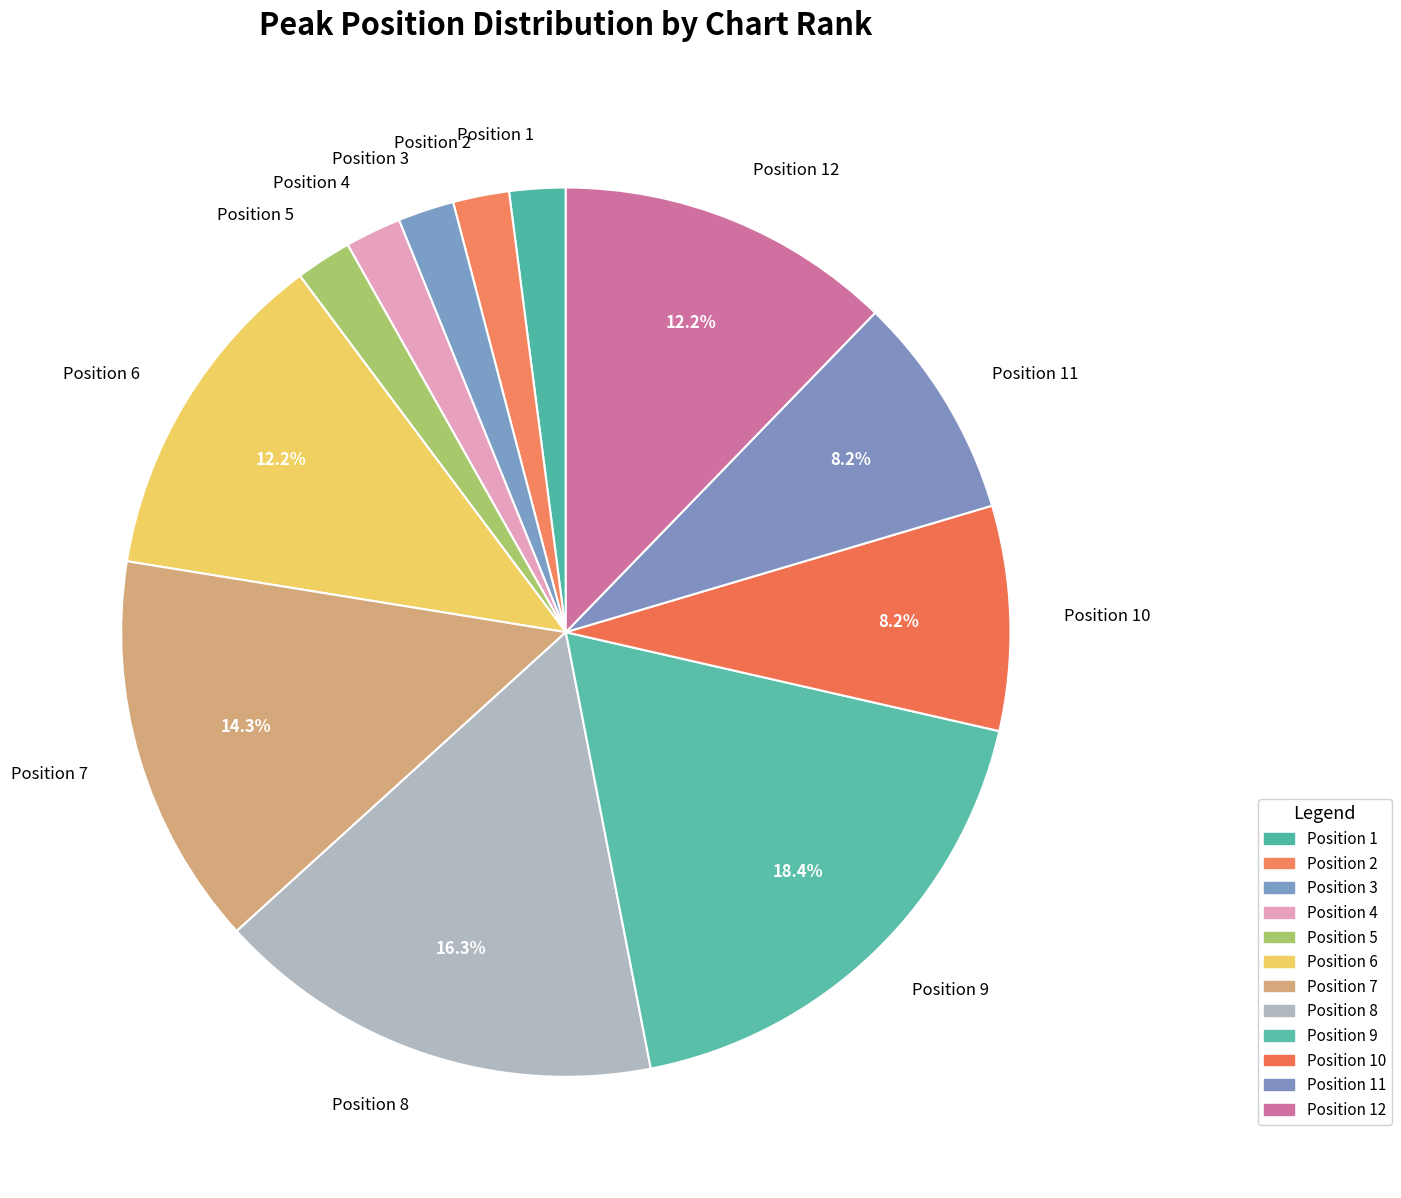

Which slice is the largest?

Position 9